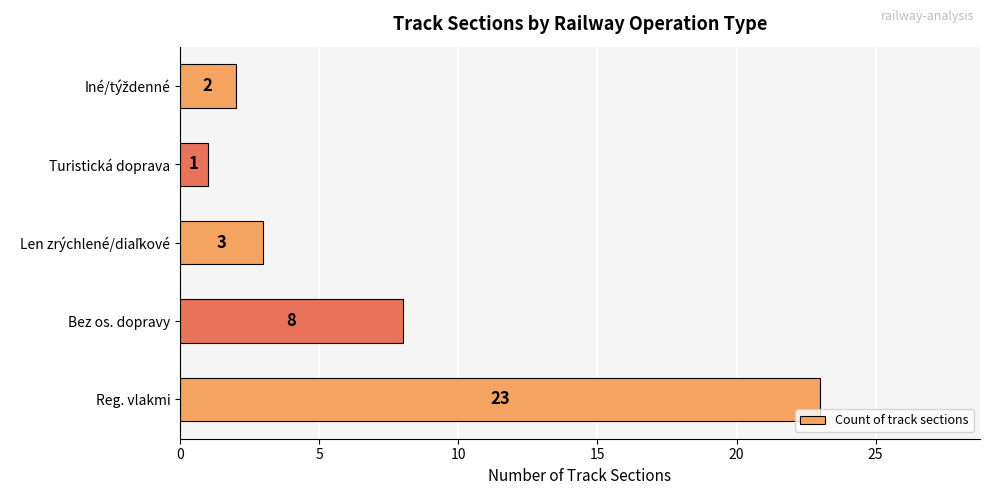

Reading top to bottom, list all the values displayed in this chart.

2	1	3	8	23